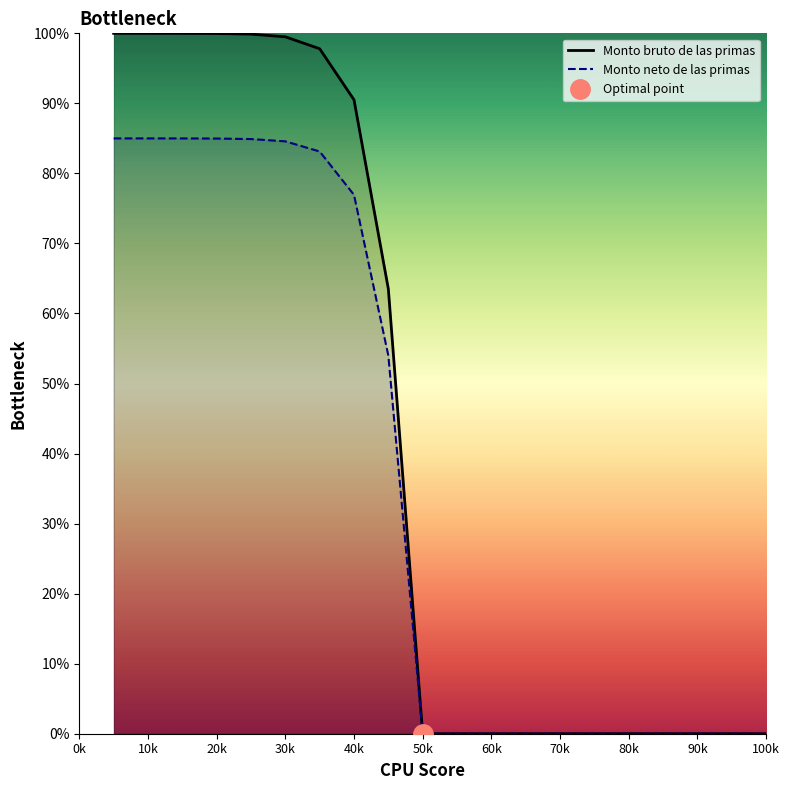

What are all the series names shown in the legend?

Monto bruto de las primas, Monto neto de las primas